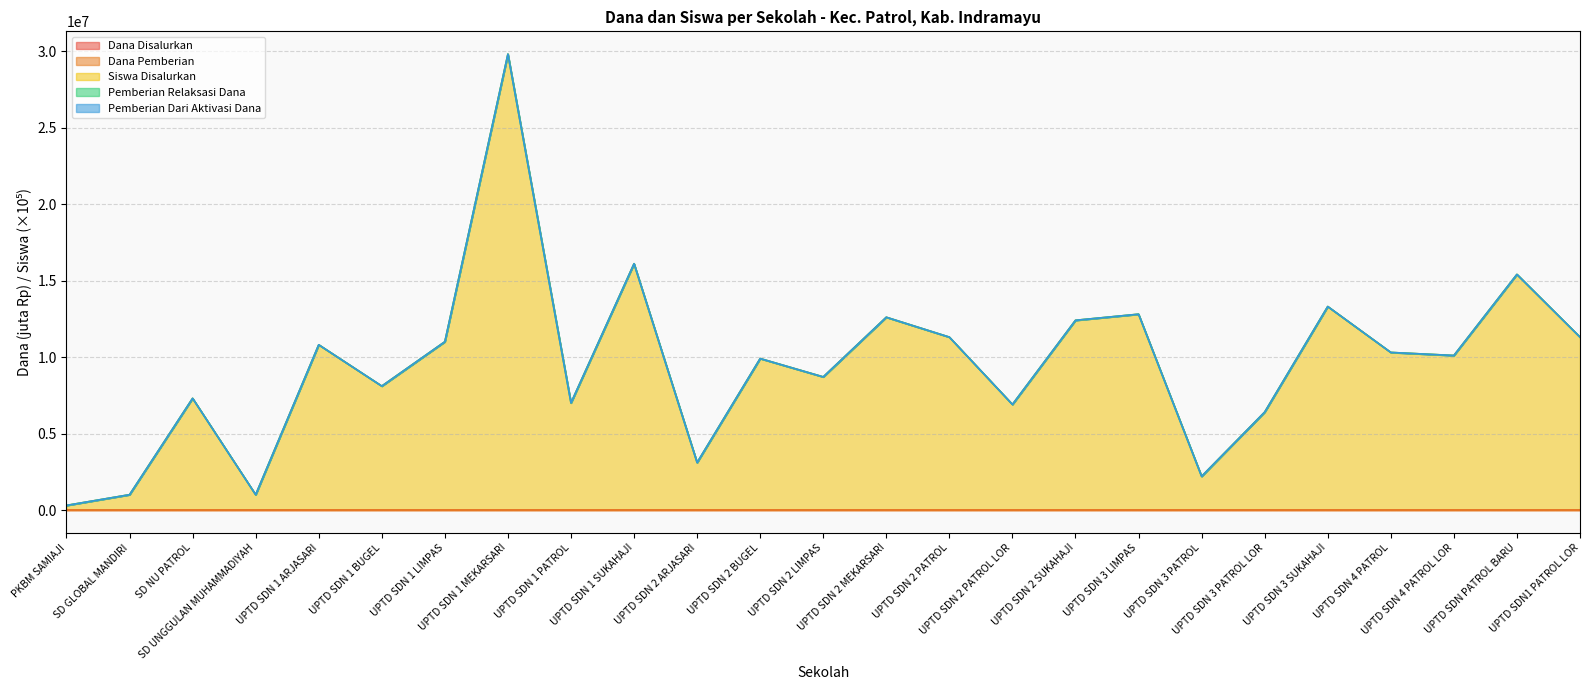

The Dana Disalurkan series shows 45.0 at UPTD SDN1 PATROL LOR. True or false?

True